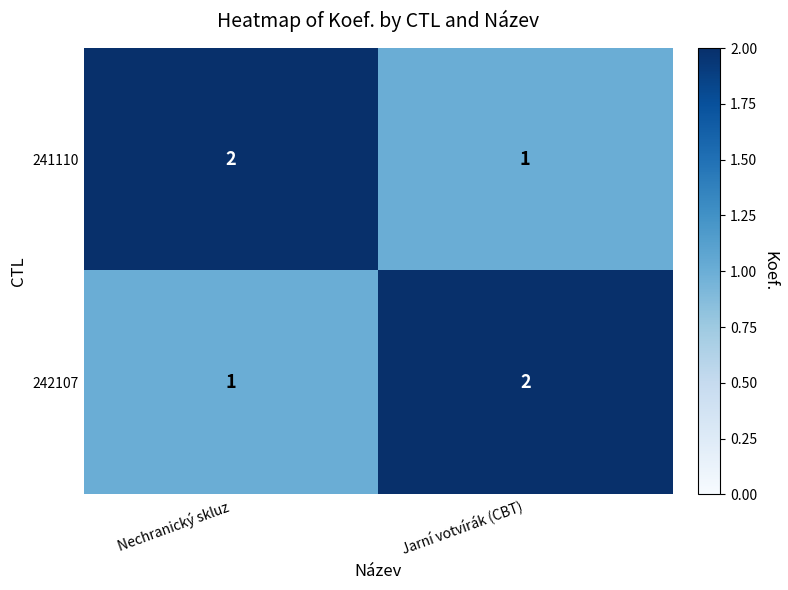

What is the sum of all 241110 values?

3